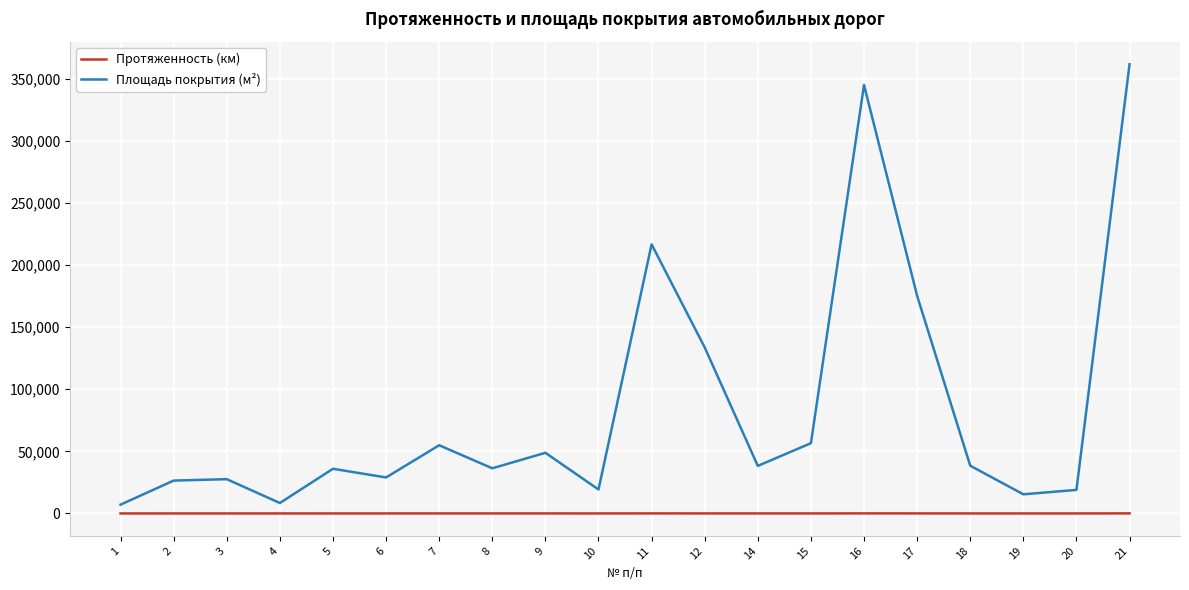

True or false: Площадь покрытия (м²) and Протяженность (км) intersect in this chart.

False